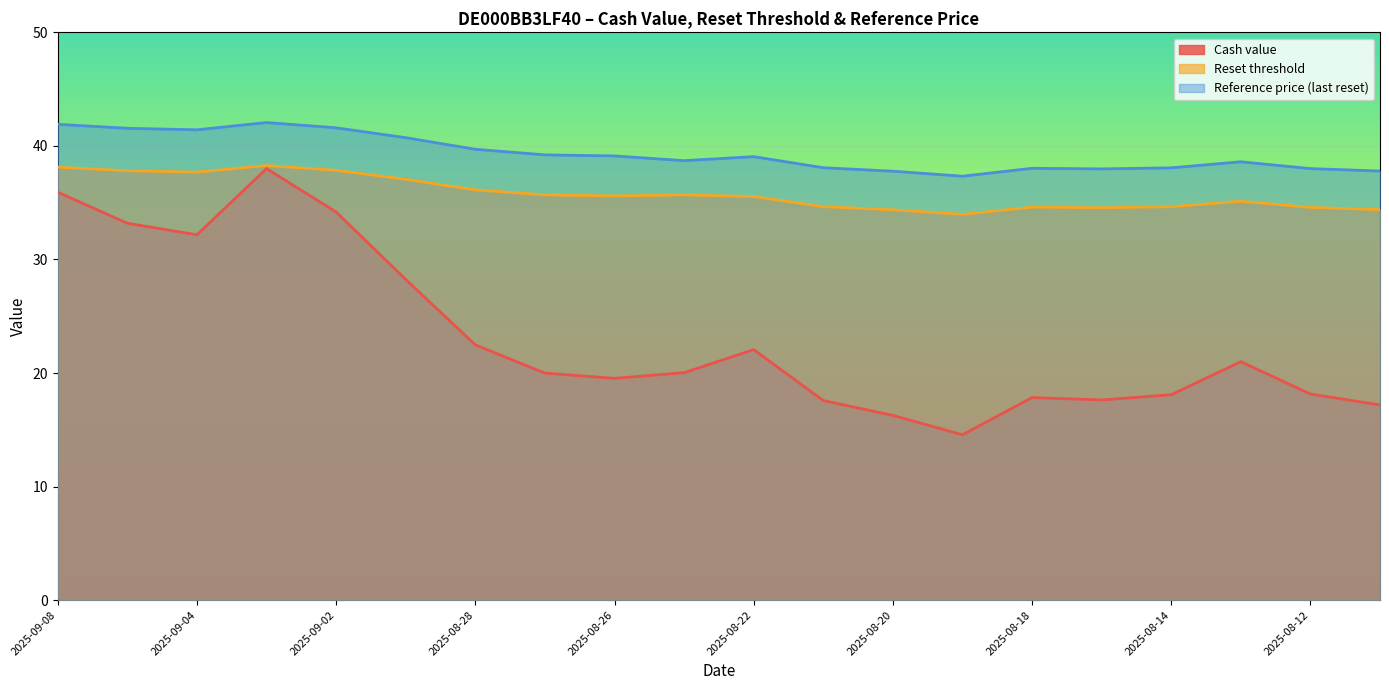

Where is Reset threshold nearest to the value 36?

2025-08-28